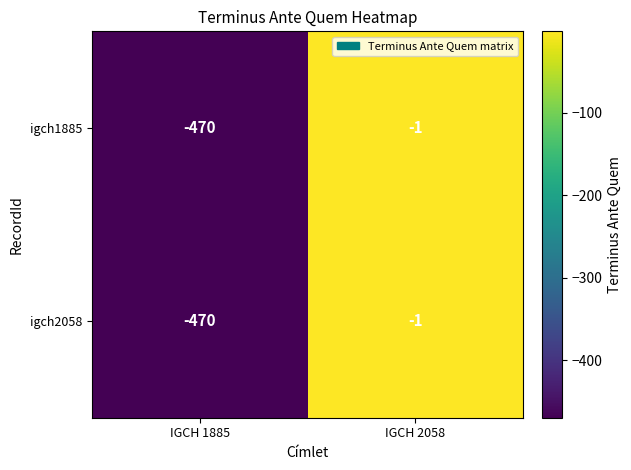

How many data points does each series have?

2